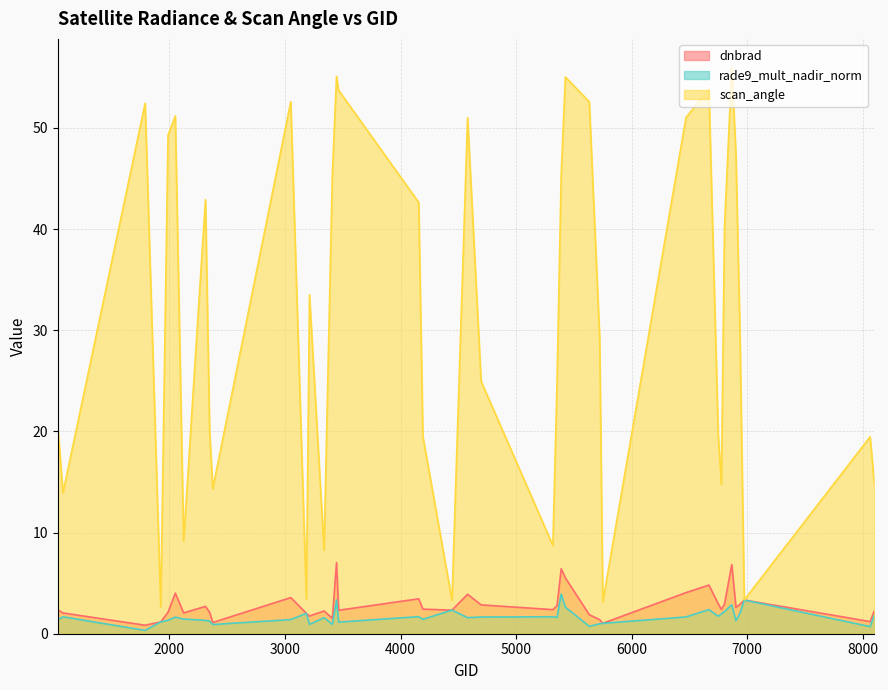

How many interior local peaks does the scan_angle series have?

11